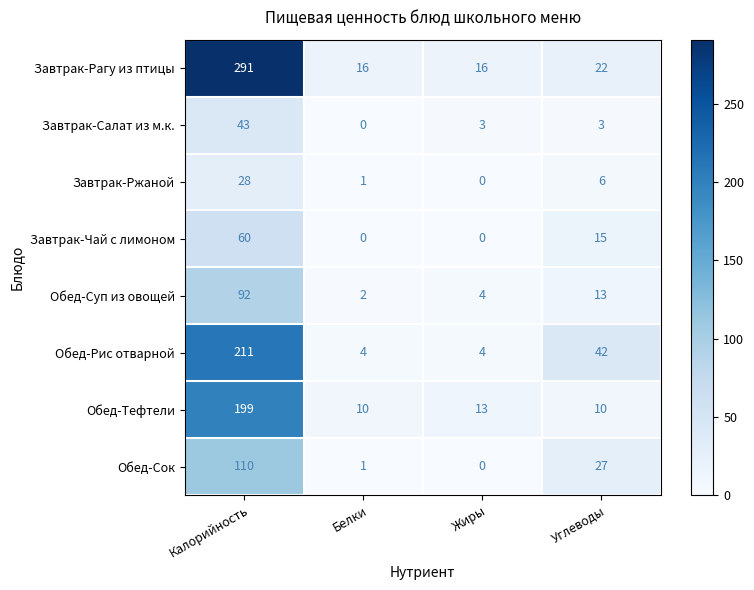

The Завтрак-Салат из м.к. series shows 0 at Белки. True or false?

True